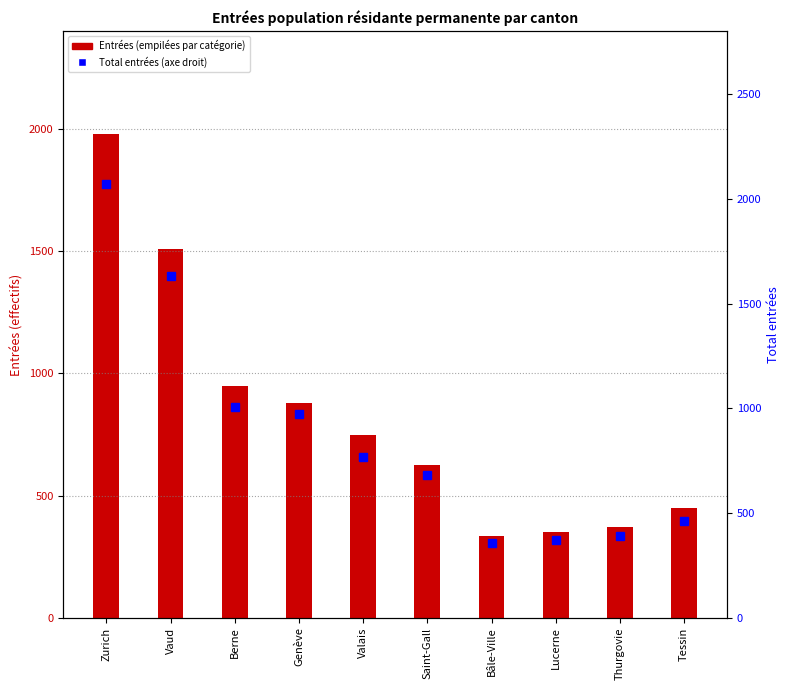

How many groups of bars are there?

10